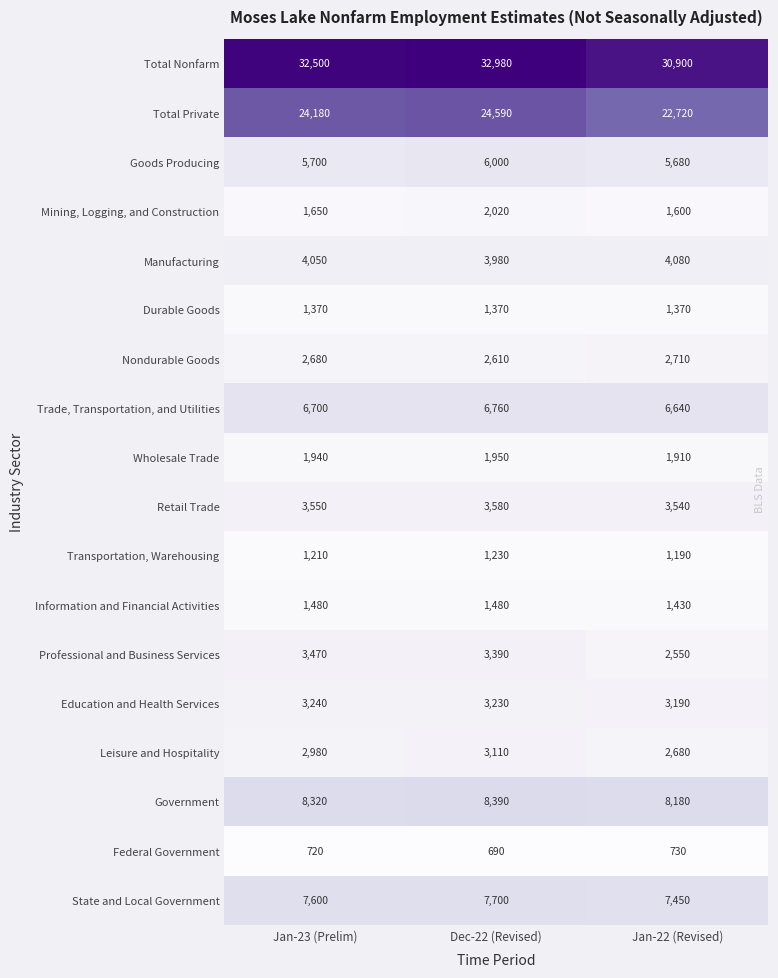

List the series in order of their peak value, highest first.

Total Nonfarm, Total Private, Government, State and Local Government, Trade, Transportation, and Utilities, Goods Producing, Manufacturing, Retail Trade, Professional and Business Services, Education and Health Services, Leisure and Hospitality, Nondurable Goods, Mining, Logging, and Construction, Wholesale Trade, Information and Financial Activities, Durable Goods, Transportation, Warehousing, Federal Government